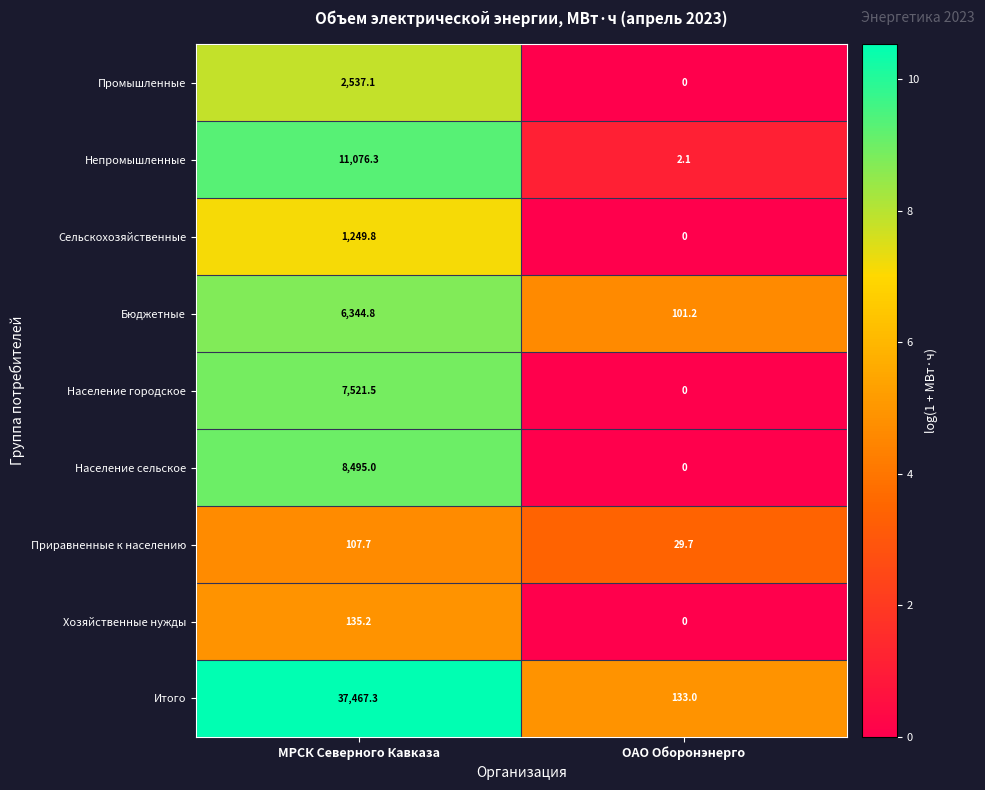

How many data points in Население городское are above 7521?

1